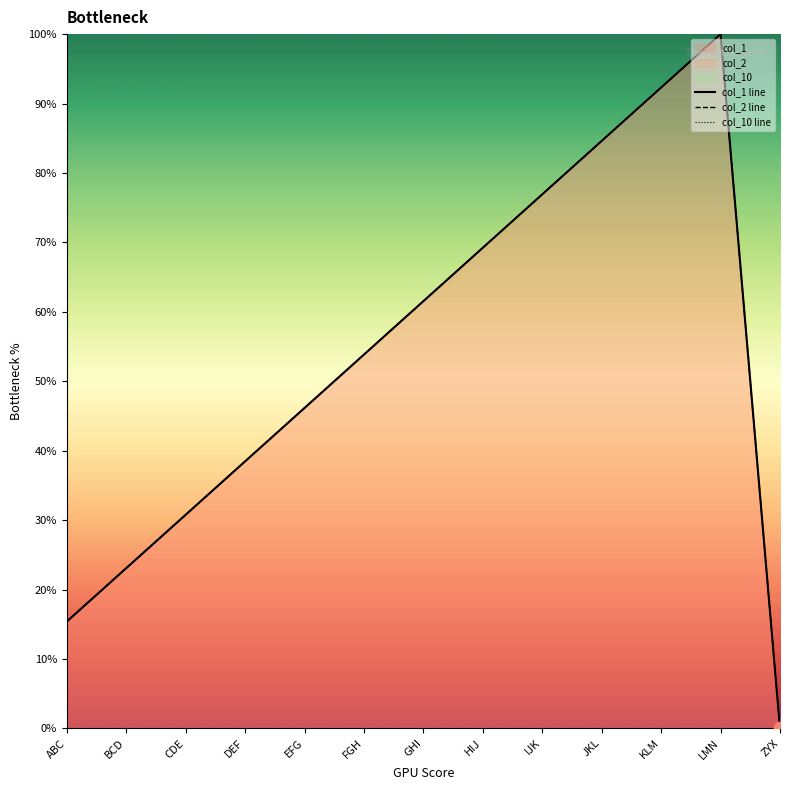

Which series reaches the maximum Y coordinate?

col_1 line